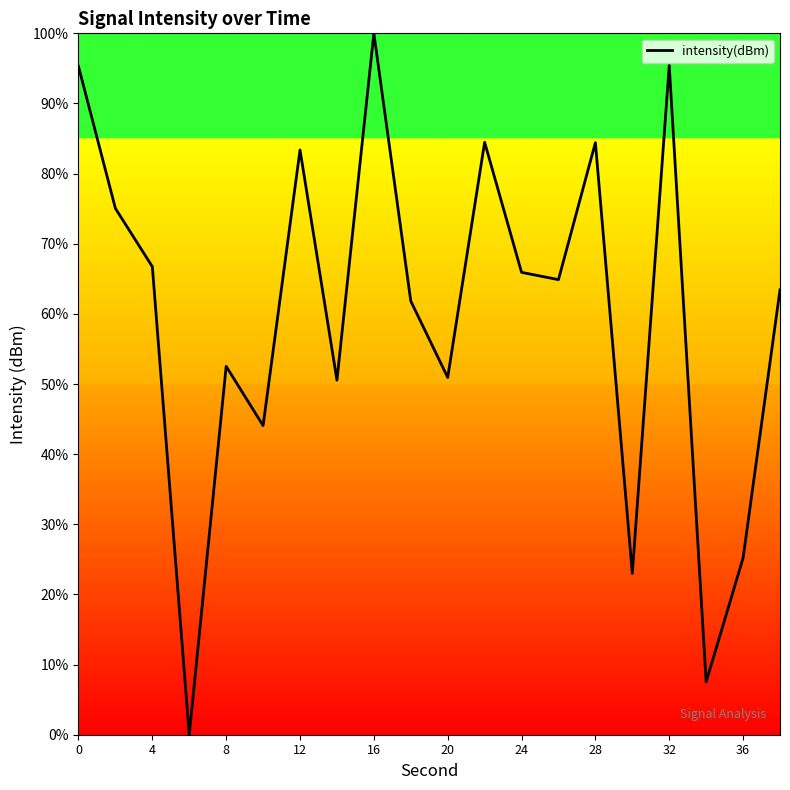

What is the maximum value shown in the chart?

100.0